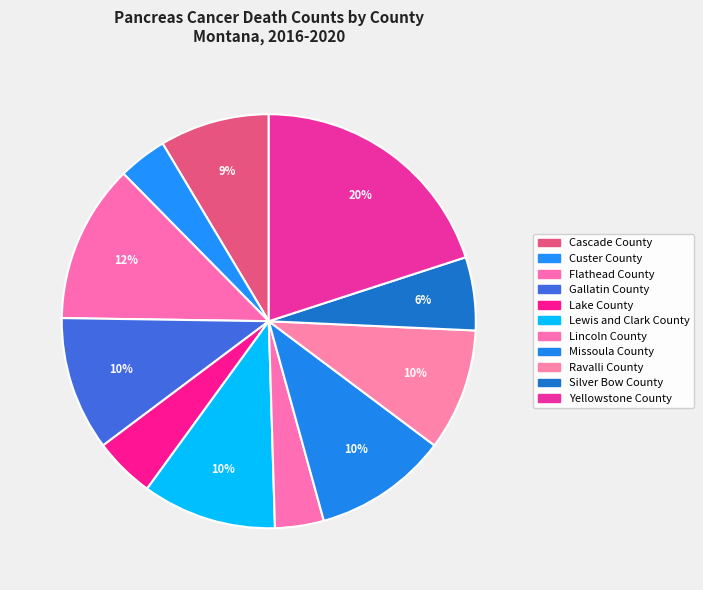

Is there any slice that represents more than half of the pie?

No